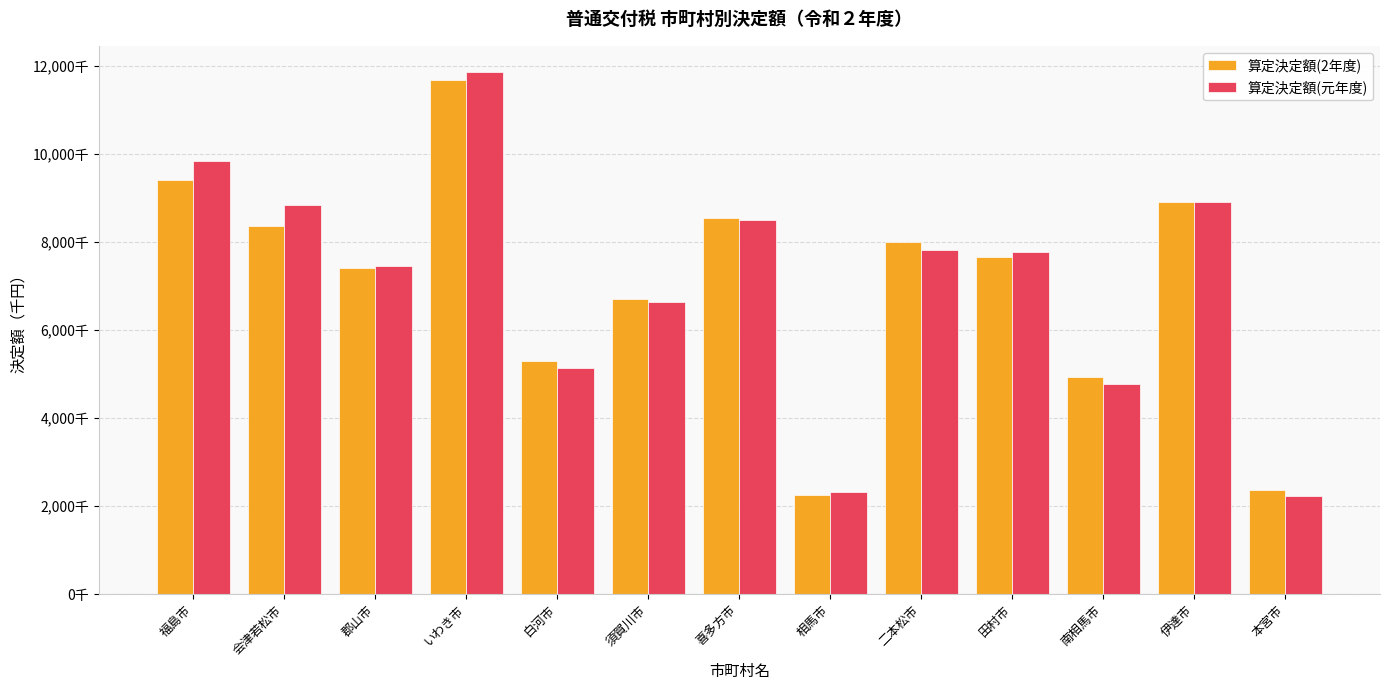

At which category is the sum across all series the highest?

いわき市